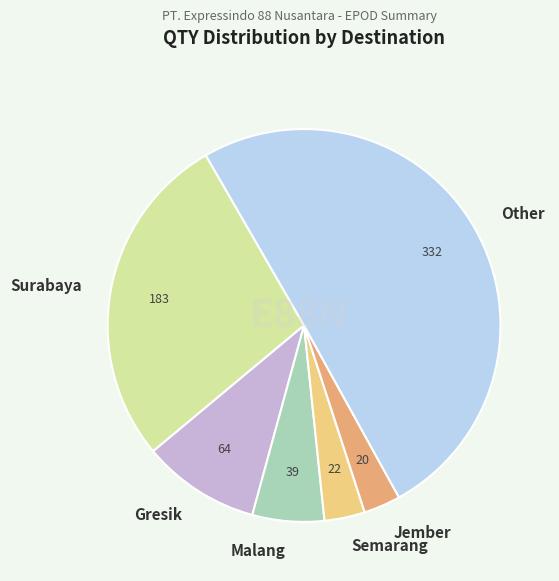

The Semarang slice represents 3% of the pie. True or false?

True